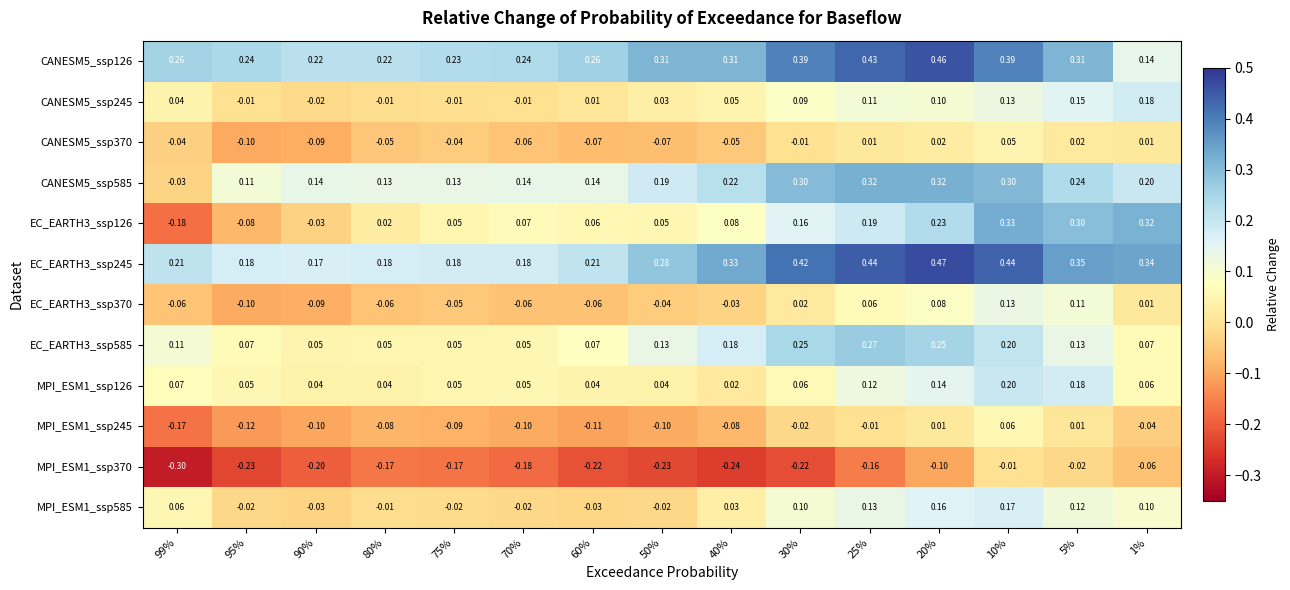

List the series in order of their peak value, lowest first.

MPI_ESM1_ssp370, CANESM5_ssp370, MPI_ESM1_ssp245, EC_EARTH3_ssp370, MPI_ESM1_ssp585, CANESM5_ssp245, MPI_ESM1_ssp126, EC_EARTH3_ssp585, CANESM5_ssp585, EC_EARTH3_ssp126, CANESM5_ssp126, EC_EARTH3_ssp245